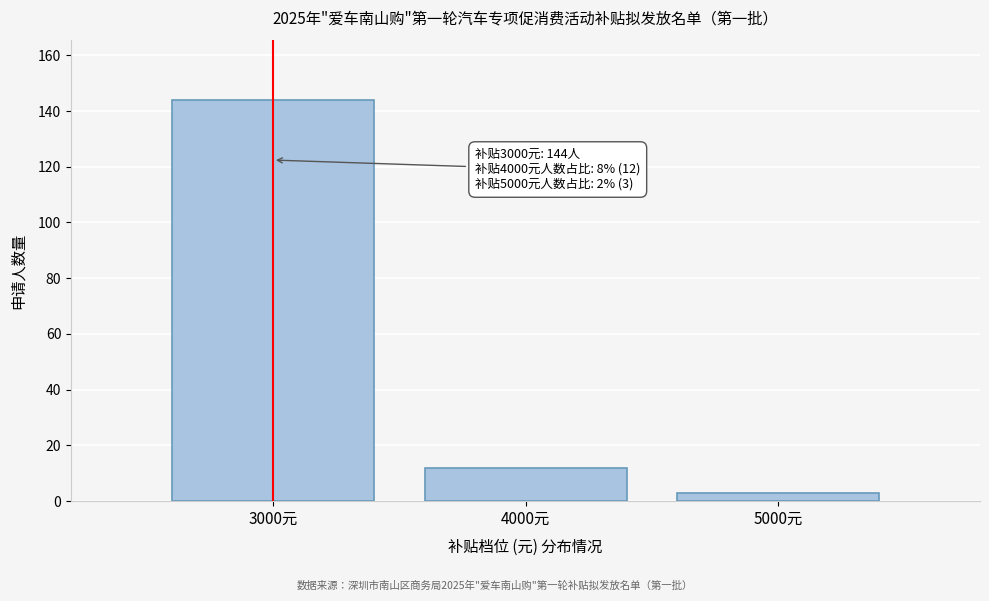

Reading left to right, transcribe all the data shown in this chart.

3000元=144	4000元=12	5000元=3